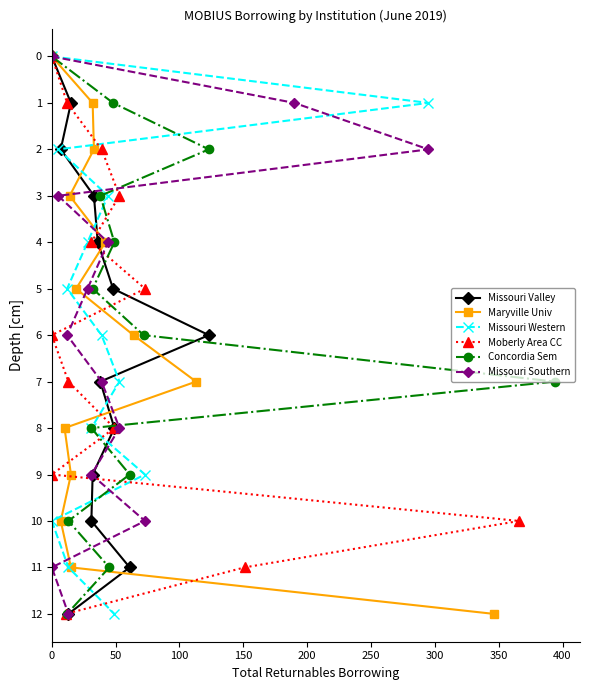

What is the highest value of the Concordia Sem series?

12